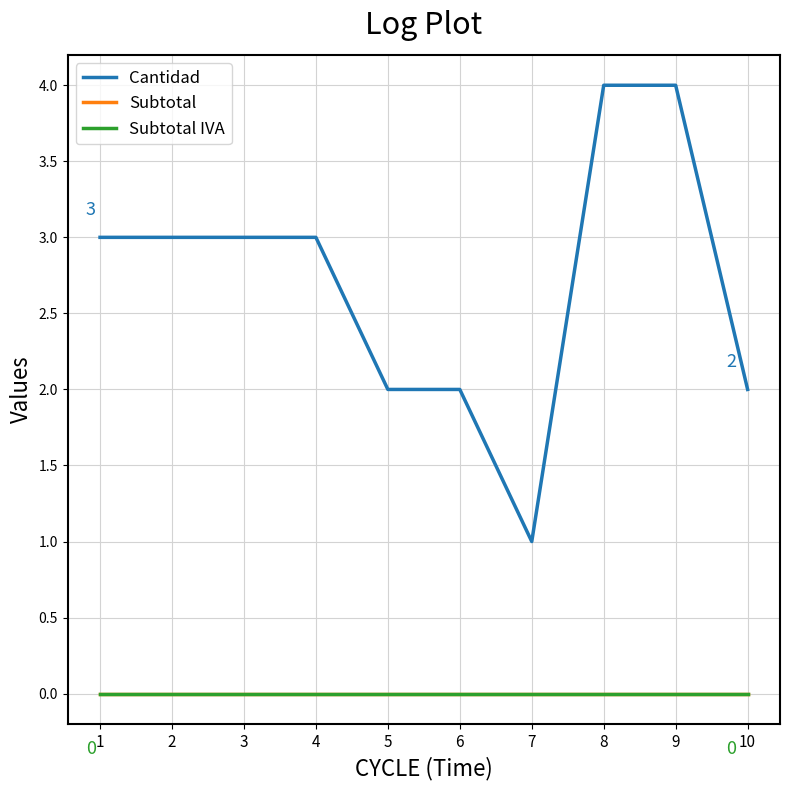

Does the chart have visible grid lines?

Yes